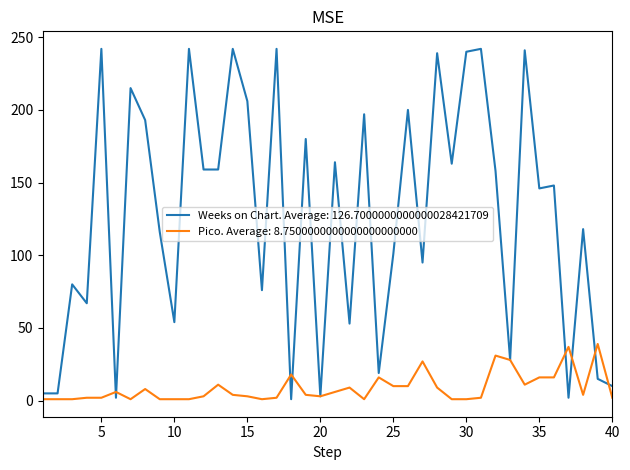

Which series has the largest range (max minus min)?

Weeks on Chart. Average: 126.7000000000000028421709